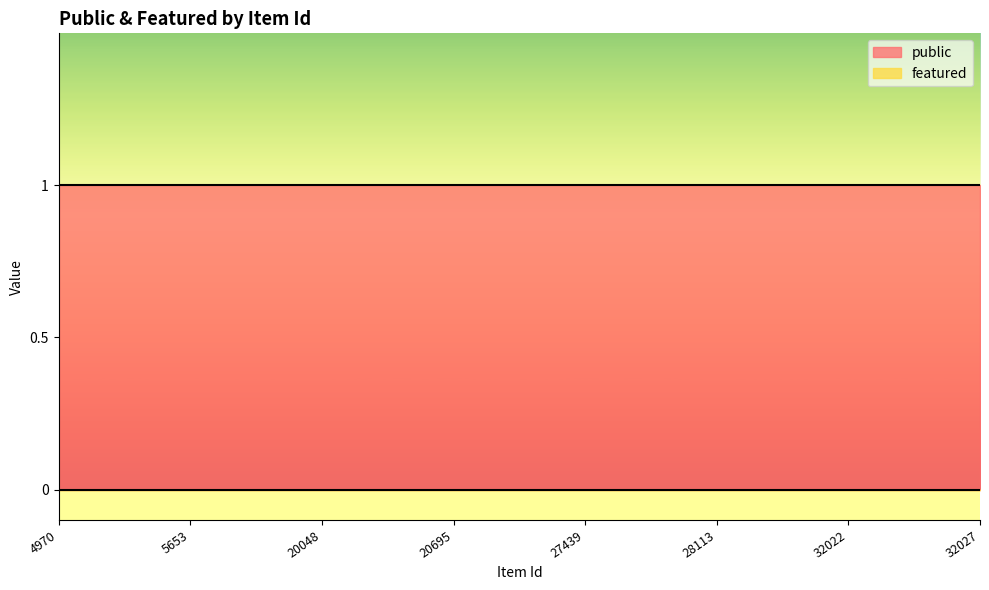

Which series has the largest range (max minus min)?

public